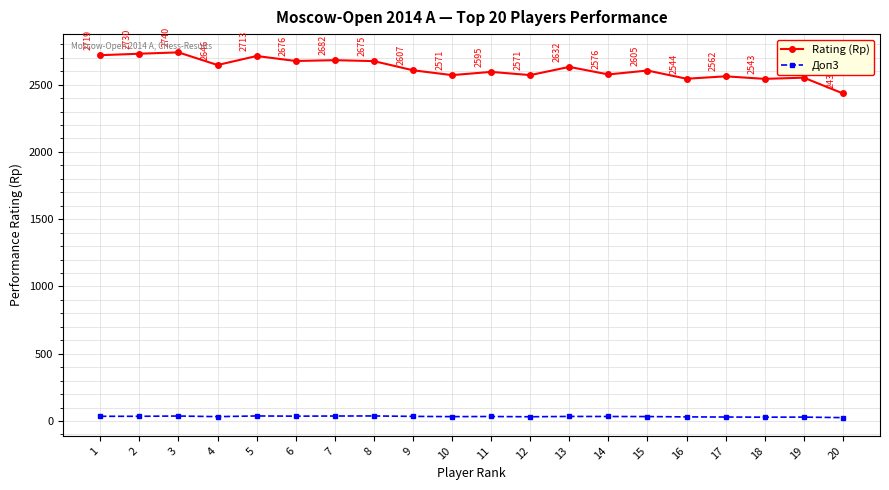

Where is Rating (Rp) nearest to the value 2587?

11